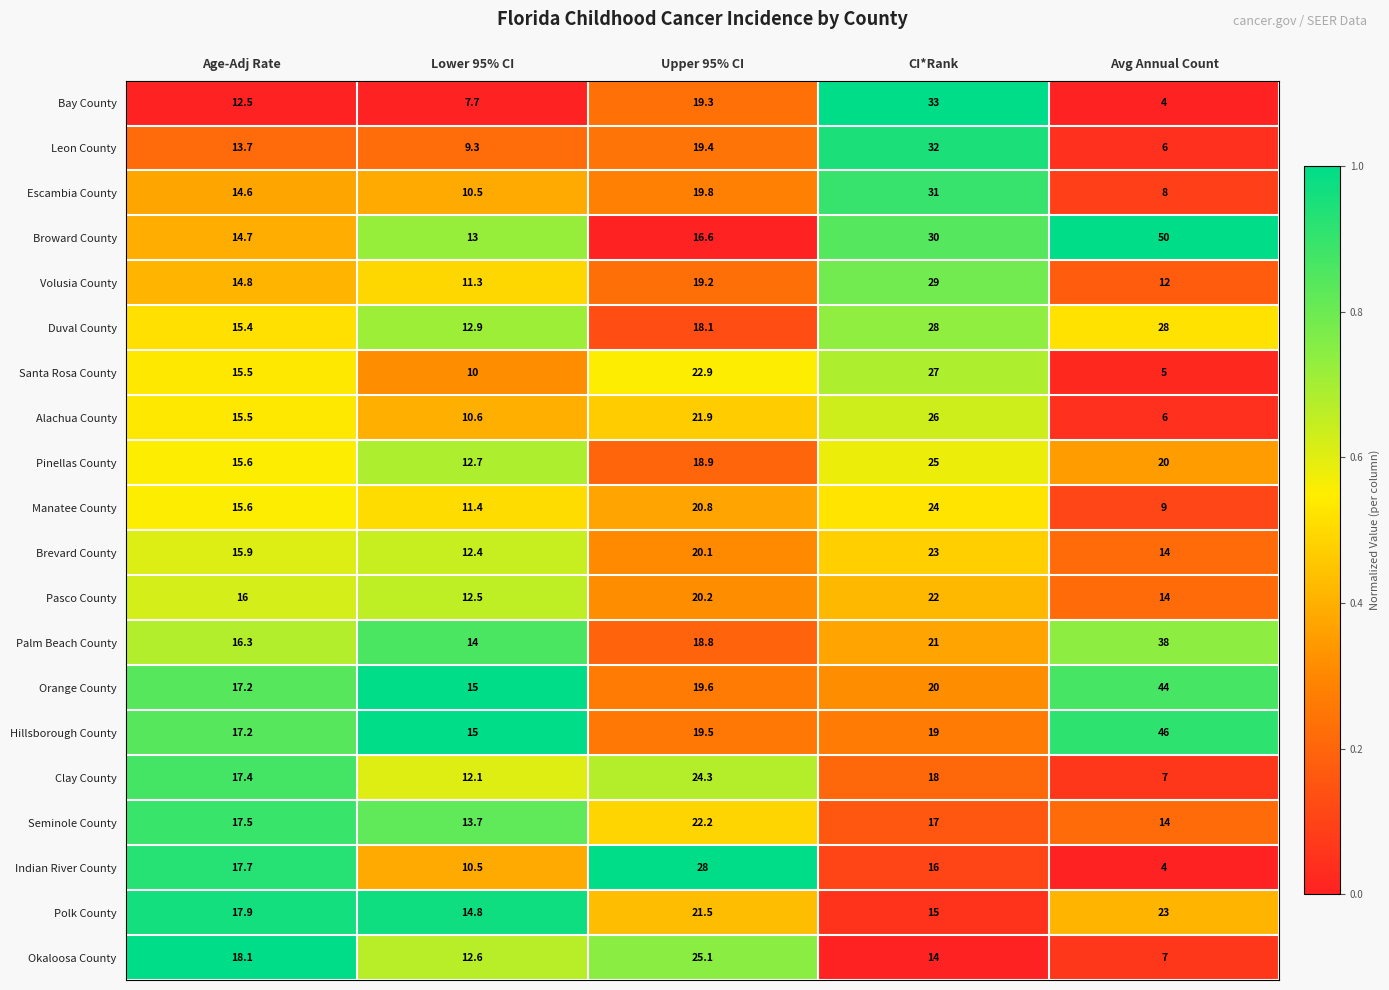

What value does the Escambia County series have at Avg Annual Count?

8.0